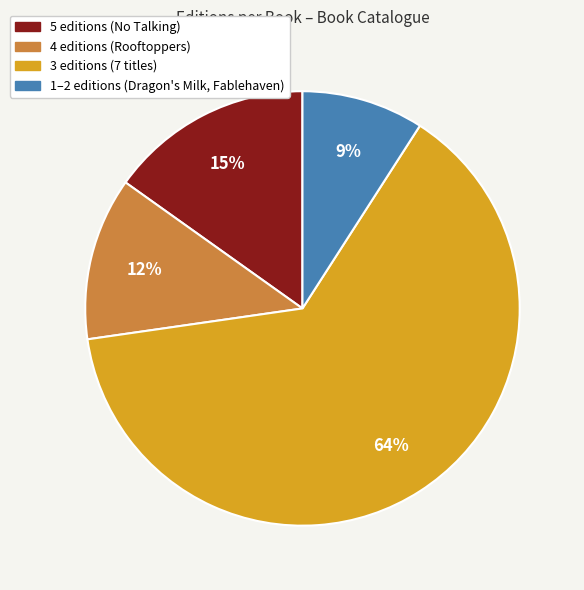

To the nearest percent, what is the average slice percentage?

25%